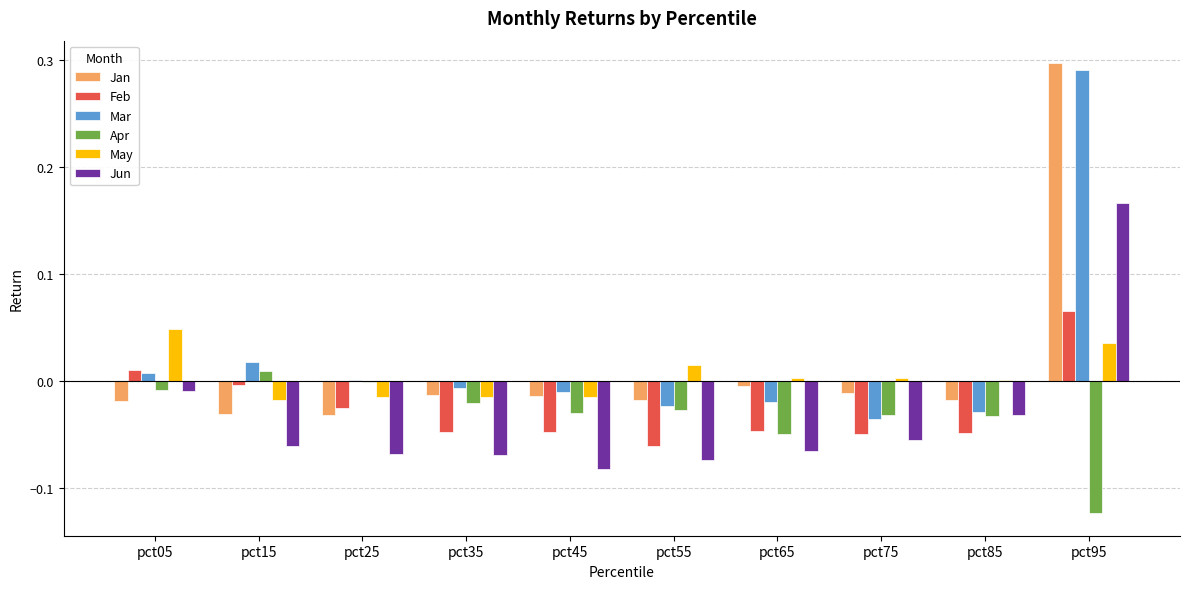

The Jun series shows -0.0 at pct15. True or false?

False